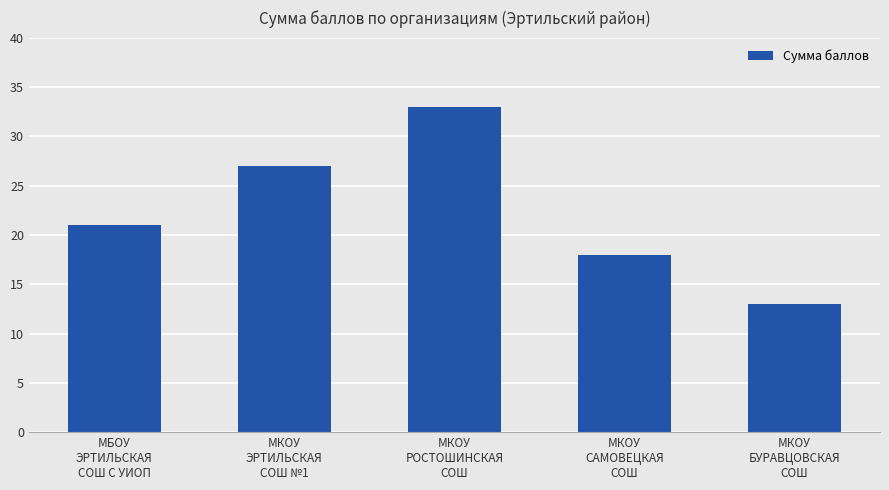

How many data points are less than 21?

2